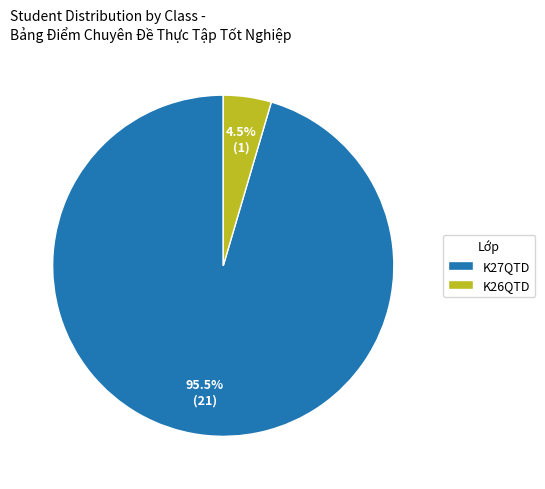

Is there any slice that represents more than half of the pie?

Yes